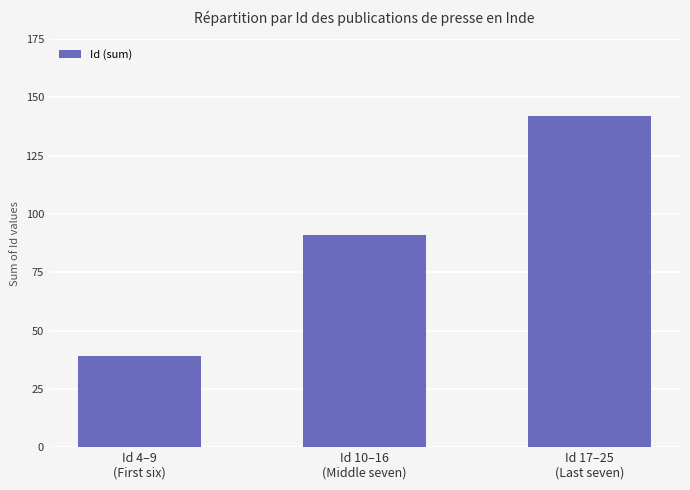

List the labels in order of value, largest first.

Id 17–25
(Last seven), Id 10–16
(Middle seven), Id 4–9
(First six)